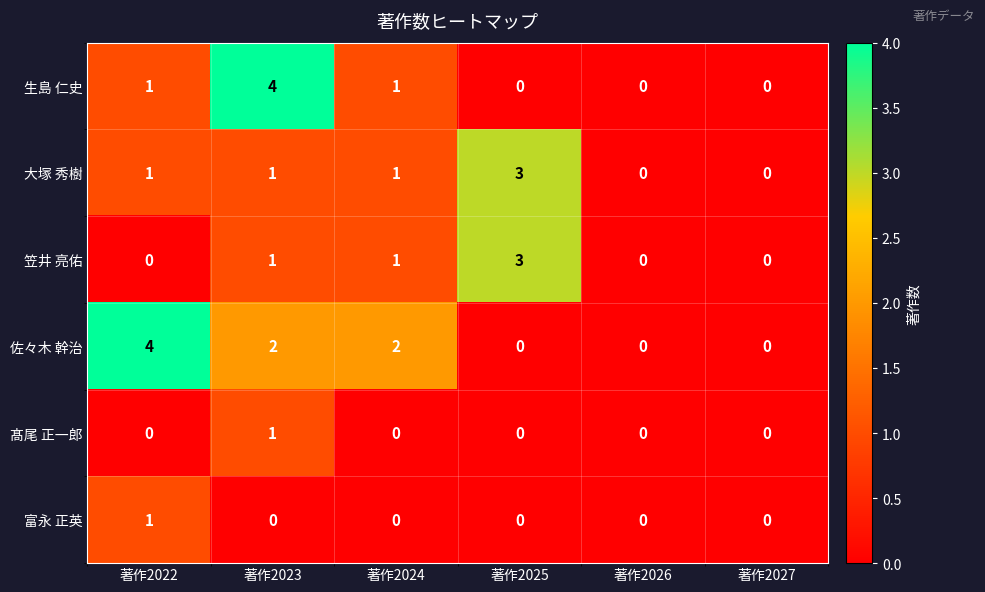

At which category is the sum across all series the highest?

著作2023